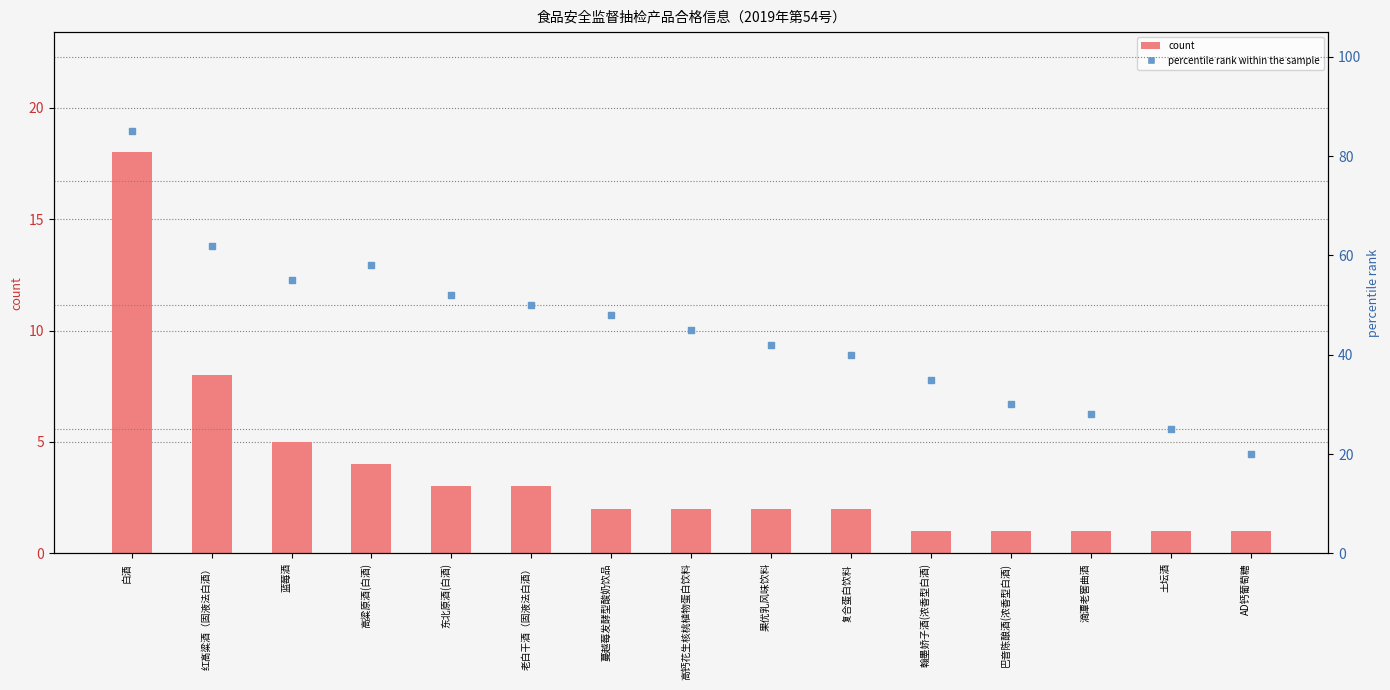

Is the value of count at 土坛酒 greater than the value of percentile rank within the sample at 翰墨娇子酒(浓香型白酒)?

No